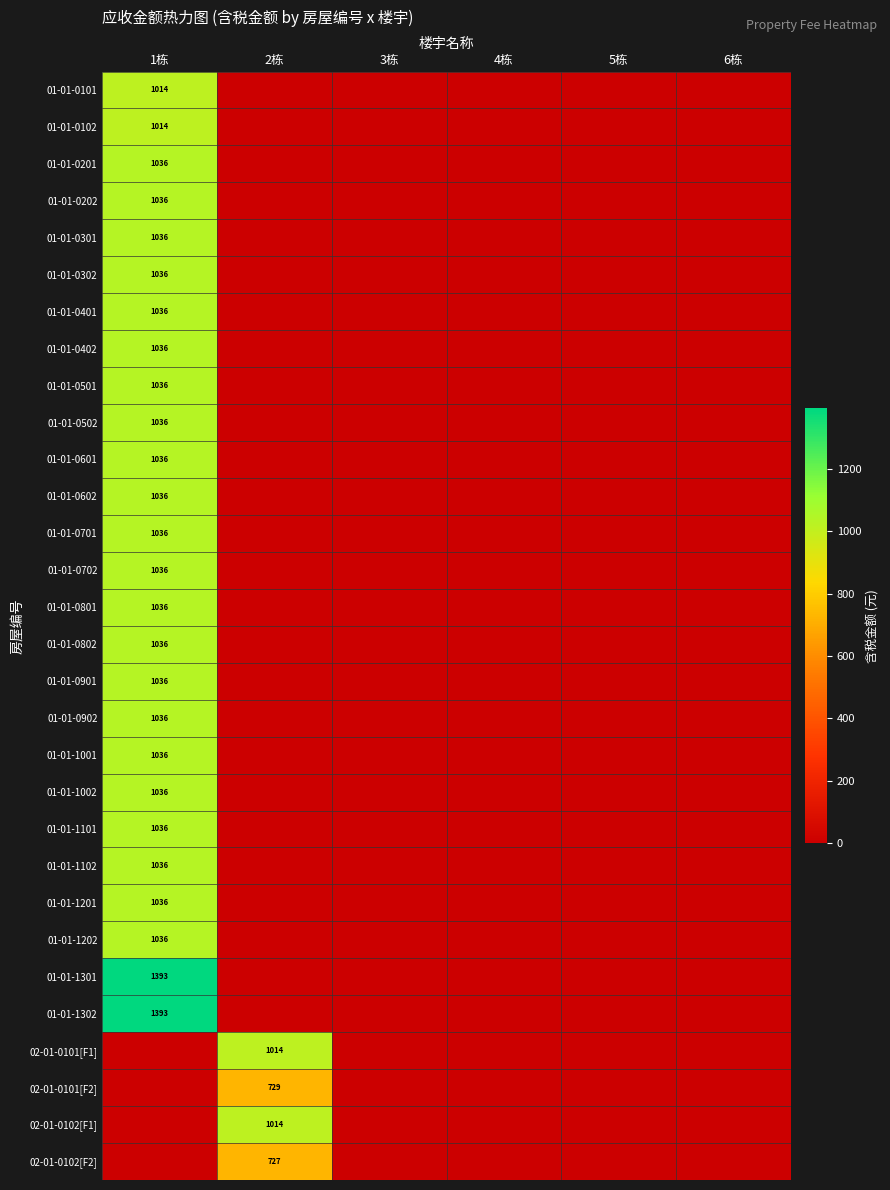

True or false: 01-01-0101 has a value of 1014 at 1栋.

True